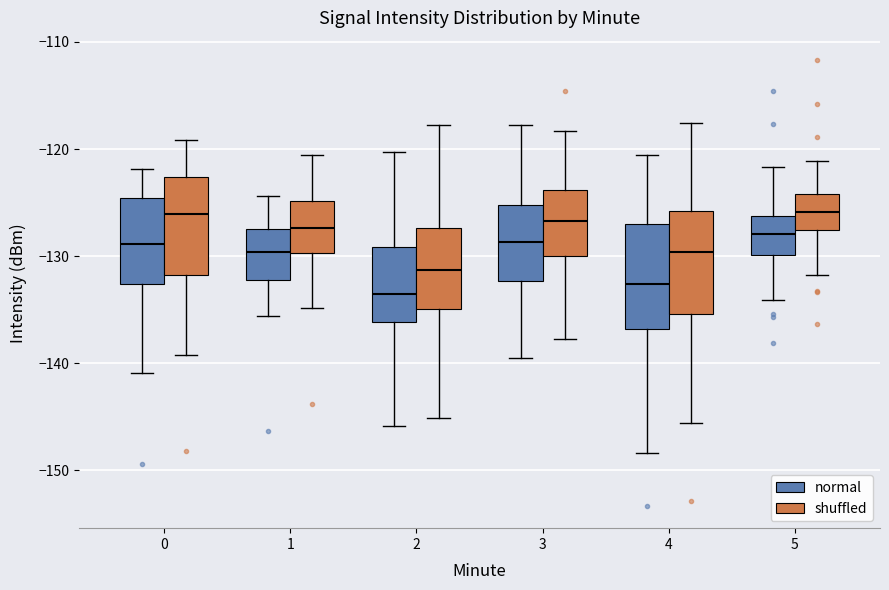

Reading left to right, read every box against the y-axis: the position of its median line, the range the box covers, and the ends of its whiskers. The values are not printed on the chart, so give them approximately, as read against the axis.

0 (normal): median -129, box -133 to -125, whiskers -141 to -122
0 (shuffled): median -126, box -132 to -123, whiskers -139 to -119
1 (normal): median -130, box -132 to -127, whiskers -136 to -124
1 (shuffled): median -127, box -130 to -125, whiskers -135 to -121
2 (normal): median -134, box -136 to -129, whiskers -146 to -120
2 (shuffled): median -131, box -135 to -127, whiskers -145 to -118
3 (normal): median -129, box -132 to -125, whiskers -139 to -118
3 (shuffled): median -127, box -130 to -124, whiskers -138 to -118
4 (normal): median -133, box -137 to -127, whiskers -148 to -121
4 (shuffled): median -130, box -135 to -126, whiskers -146 to -118
5 (normal): median -128, box -130 to -126, whiskers -134 to -122
5 (shuffled): median -126, box -128 to -124, whiskers -132 to -121